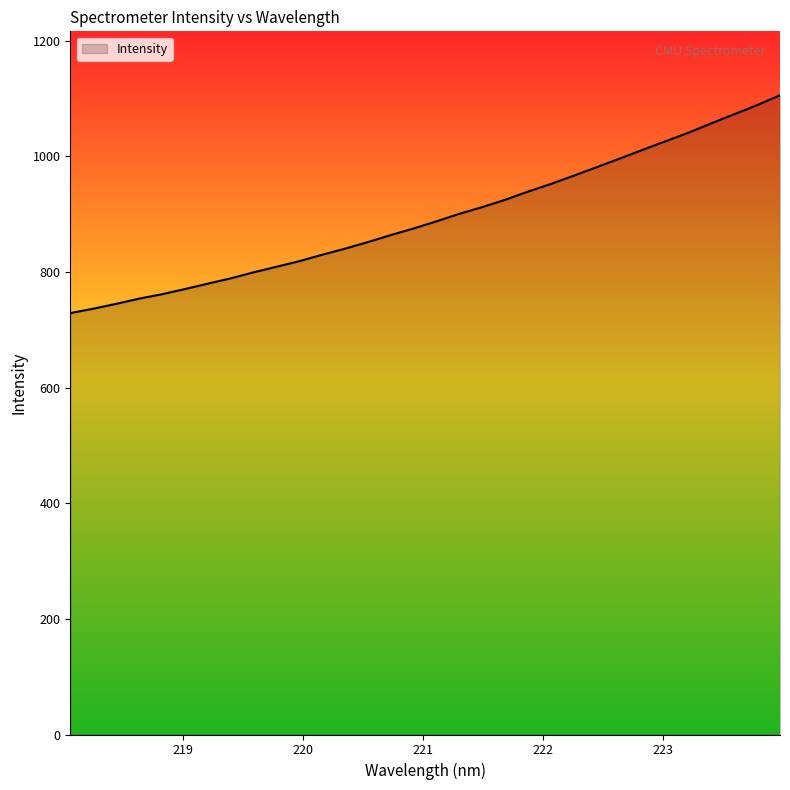

What is the maximum value shown in the chart?

1105.7